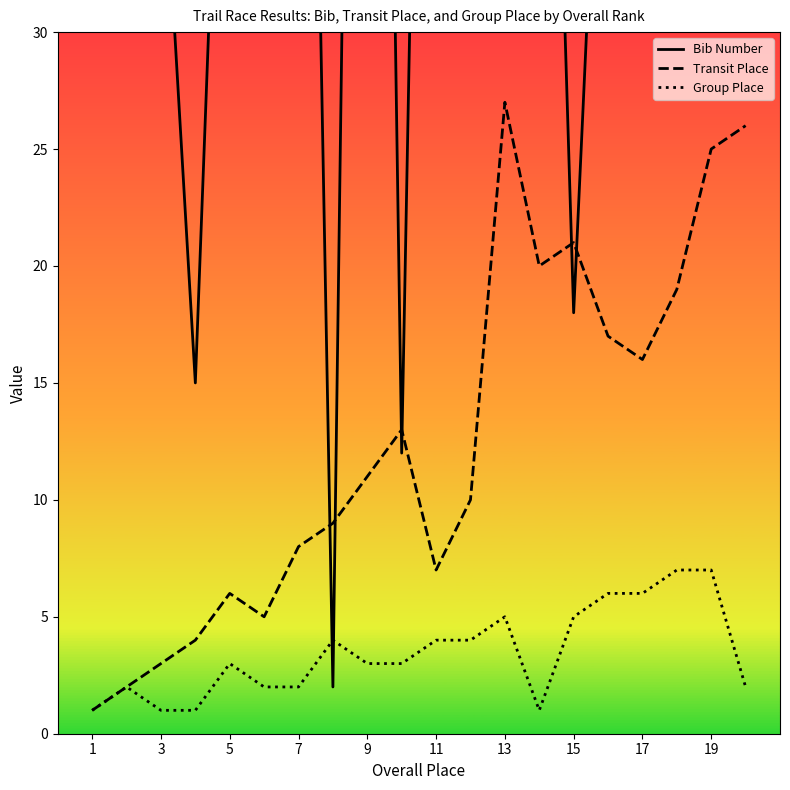

Count the number of categories in the chart.

20